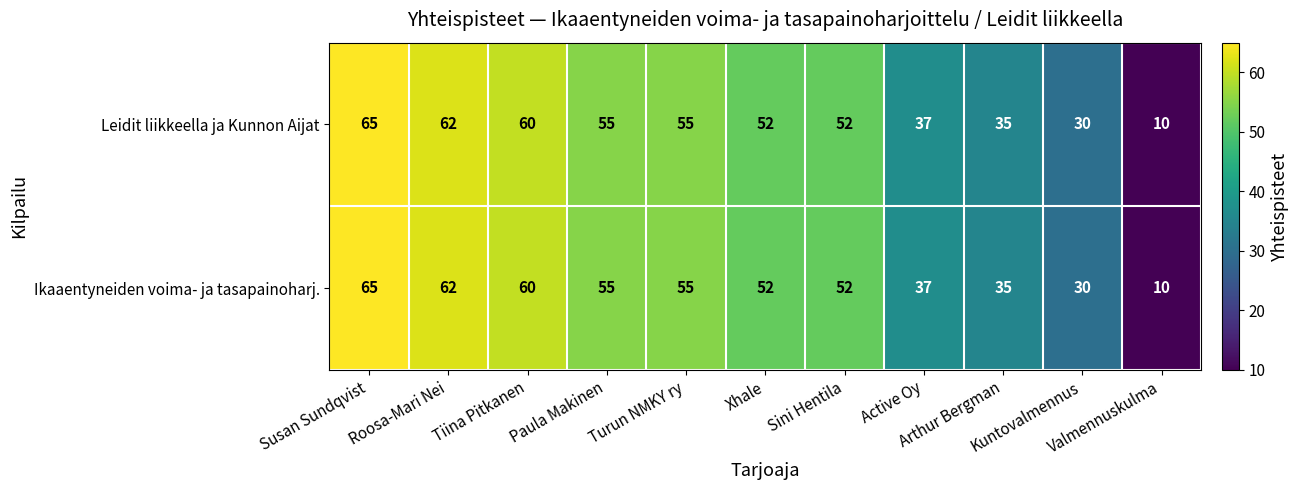

What is the difference between the second highest and minimum values in the Ikaaentyneiden voima- ja tasapainoharj. series?

52